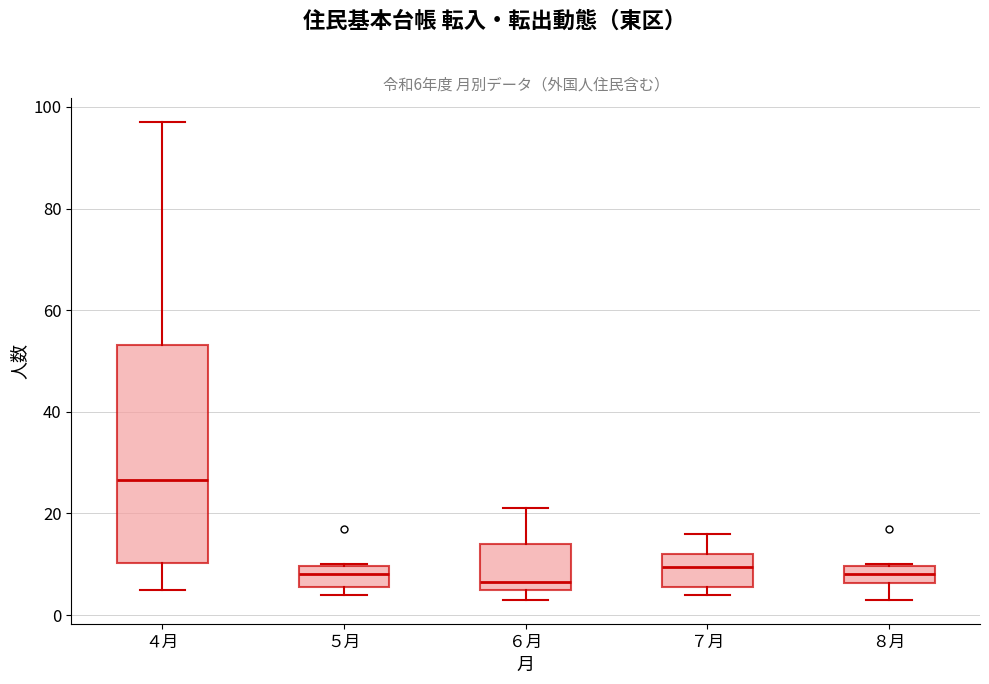

Which box's median line is the highest?

４月